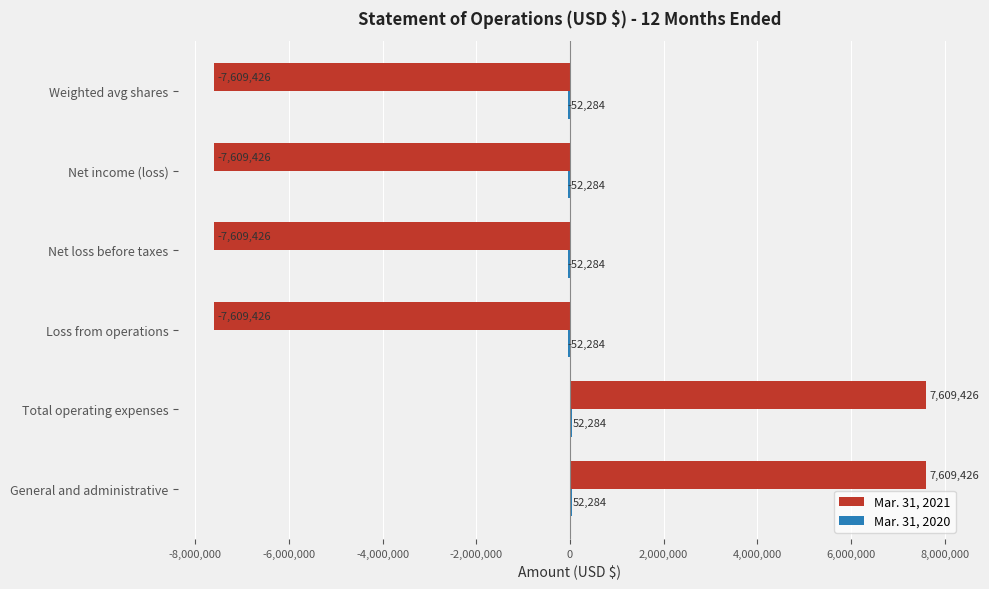

What is the sum of all Mar. 31, 2021 values?

-15218852